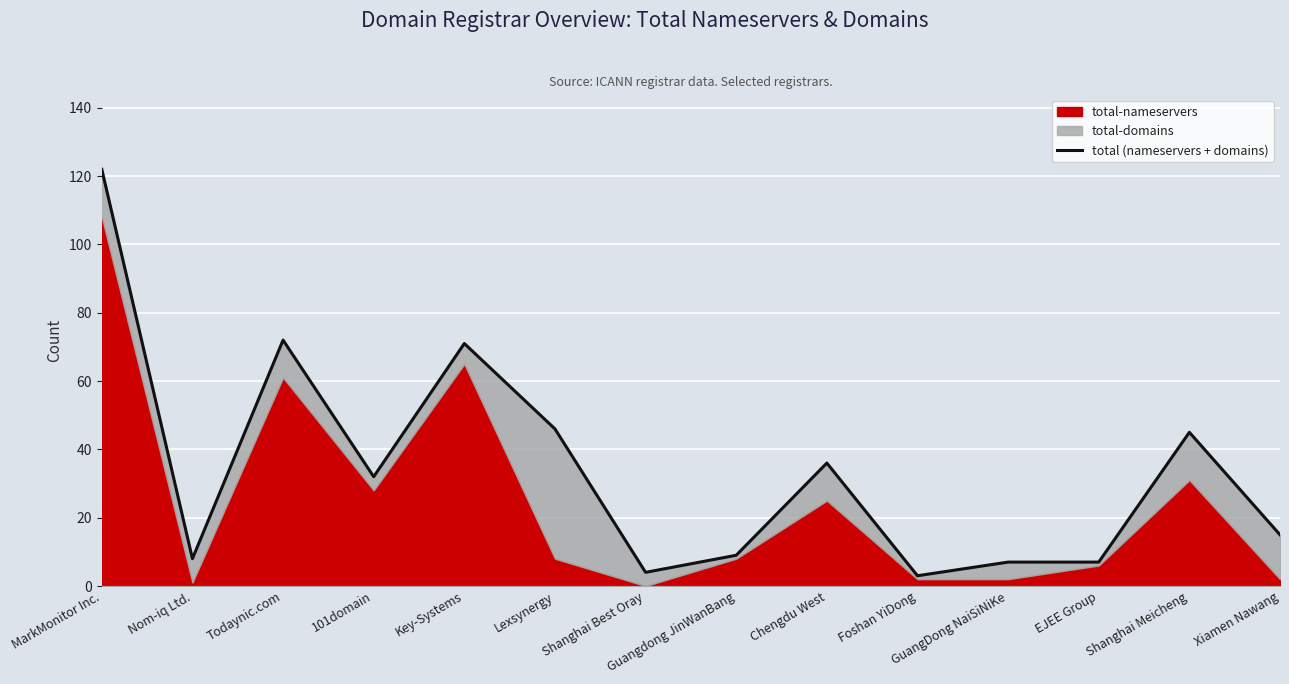

True or false: the data shows 105 at Todaynic.com.

False